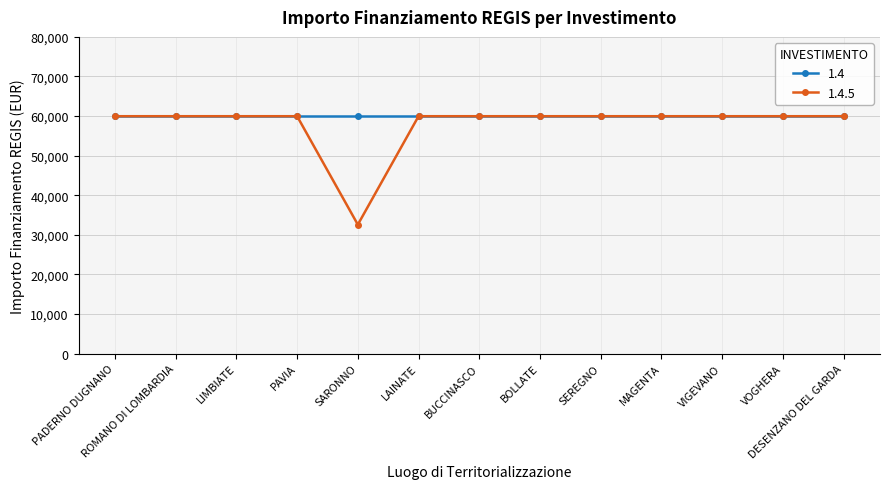

Which series has the widest spread of values?

1.4.5